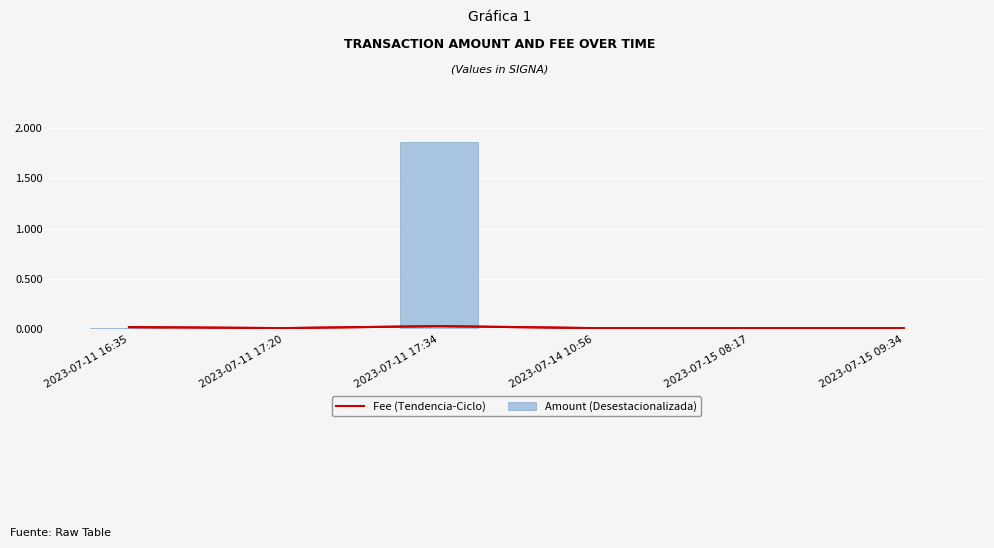

Reading left to right, extract all data points from this chart.

Fee (Tendencia-Ciclo): 2023-07-11 16:35=0.0	2023-07-11 17:20=0.0	2023-07-11 17:34=0.0	2023-07-14 10:56=0.0	2023-07-15 08:17=0.0	2023-07-15 09:34=0.0
Amount (Desestacionalizada): 2023-07-11 16:35=0.0	2023-07-11 17:20=0.0	2023-07-11 17:34=1.9	2023-07-14 10:56=0.0	2023-07-15 08:17=0.0	2023-07-15 09:34=0.0